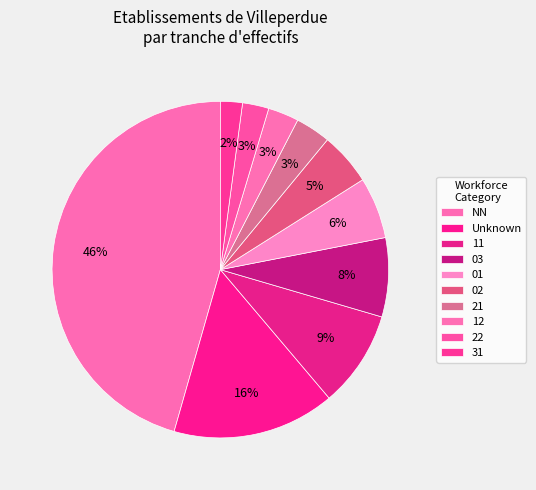

To the nearest percent, what is the difference between the largest and smallest slice percentages?

43%